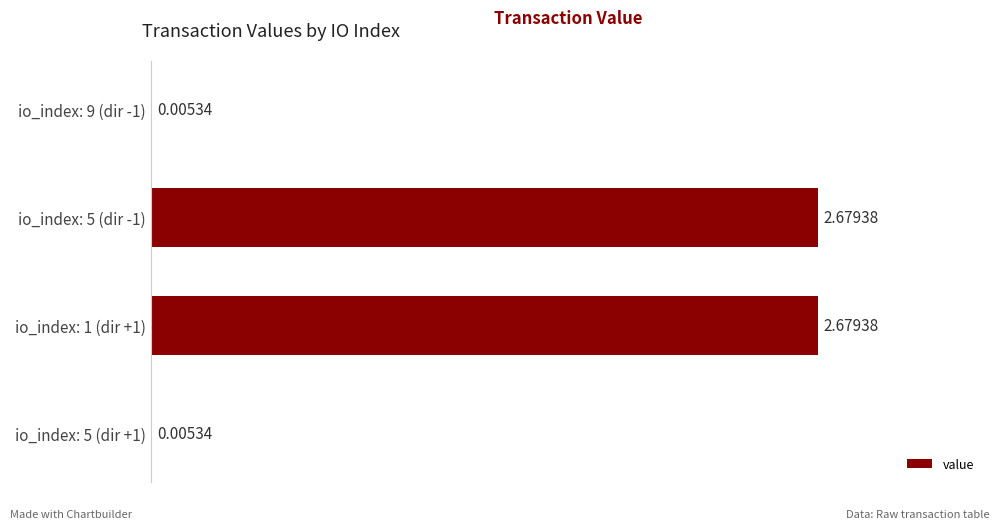

Are the bars horizontal?

Yes